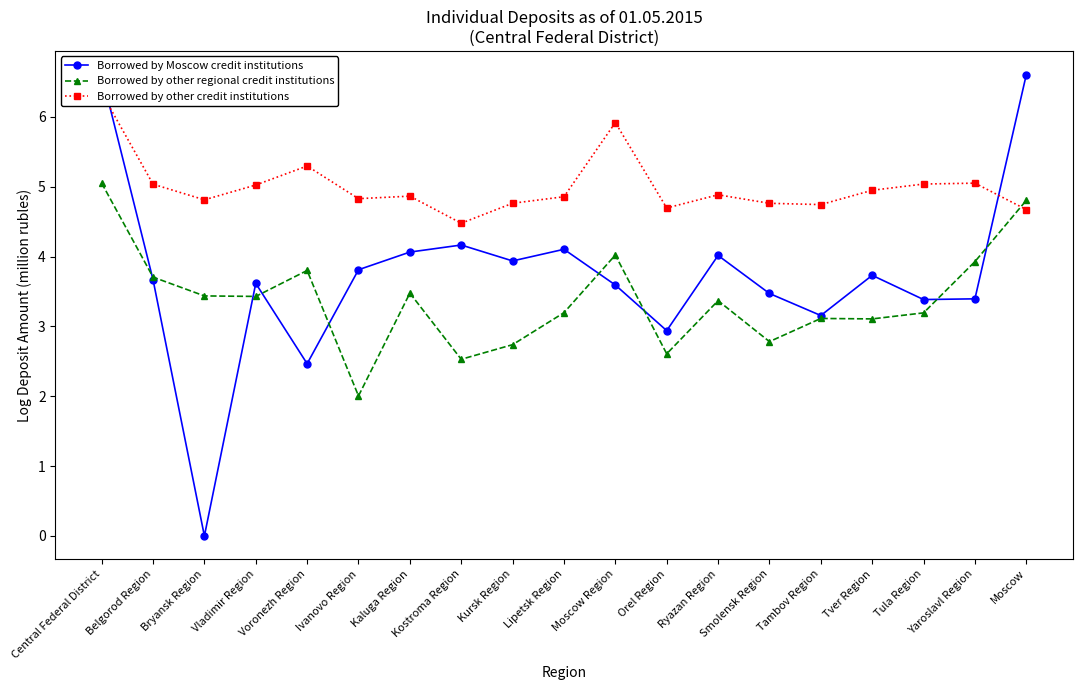

Between which two adjacent categories do Borrowed by Moscow credit institutions and Borrowed by other regional credit institutions first intersect?

Central Federal District and Belgorod Region